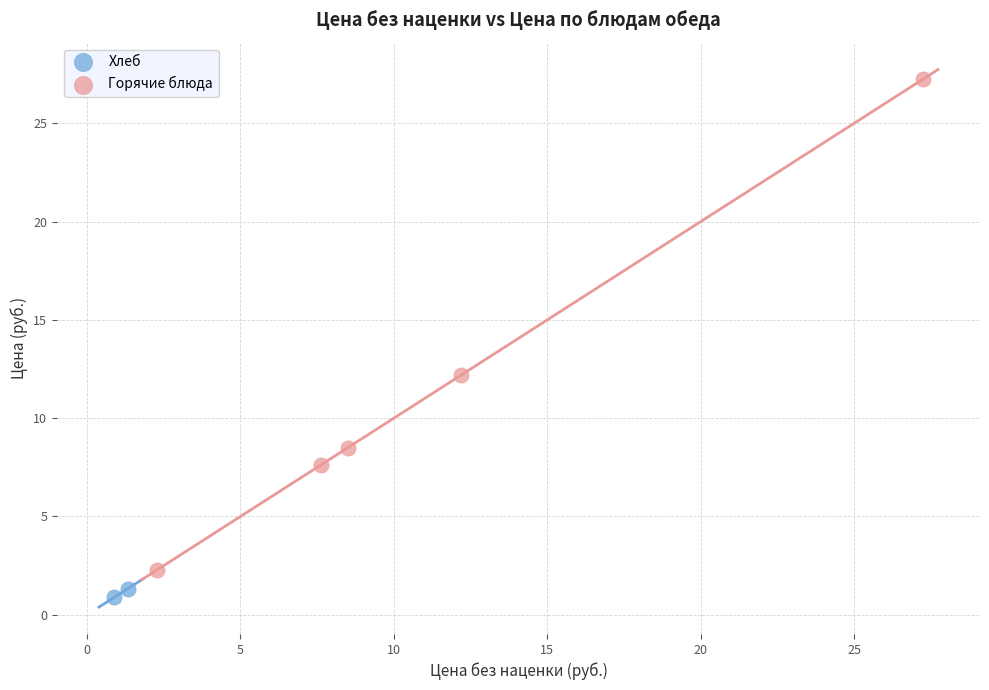

Which series has the widest spread of Y values?

Горячие блюда